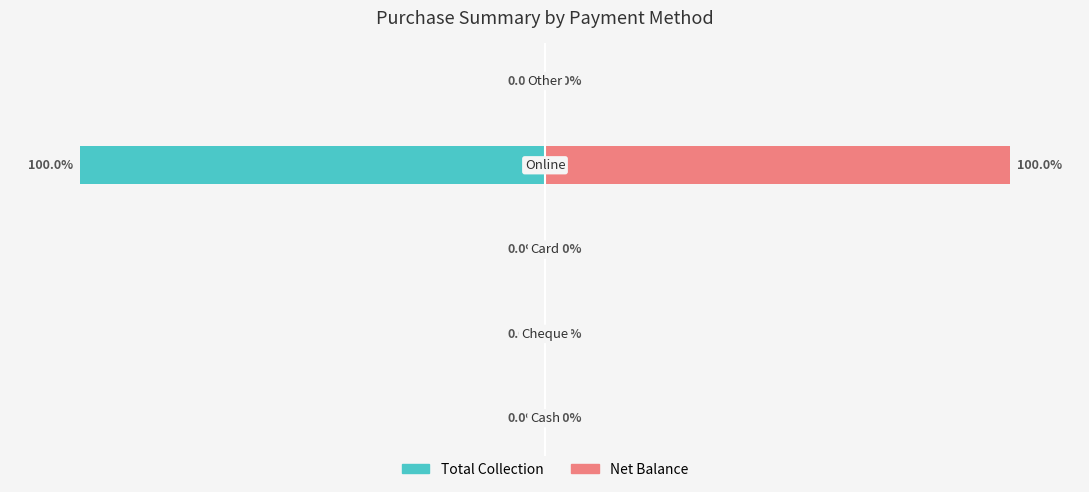

Which series has the largest total across all categories?

Net Balance